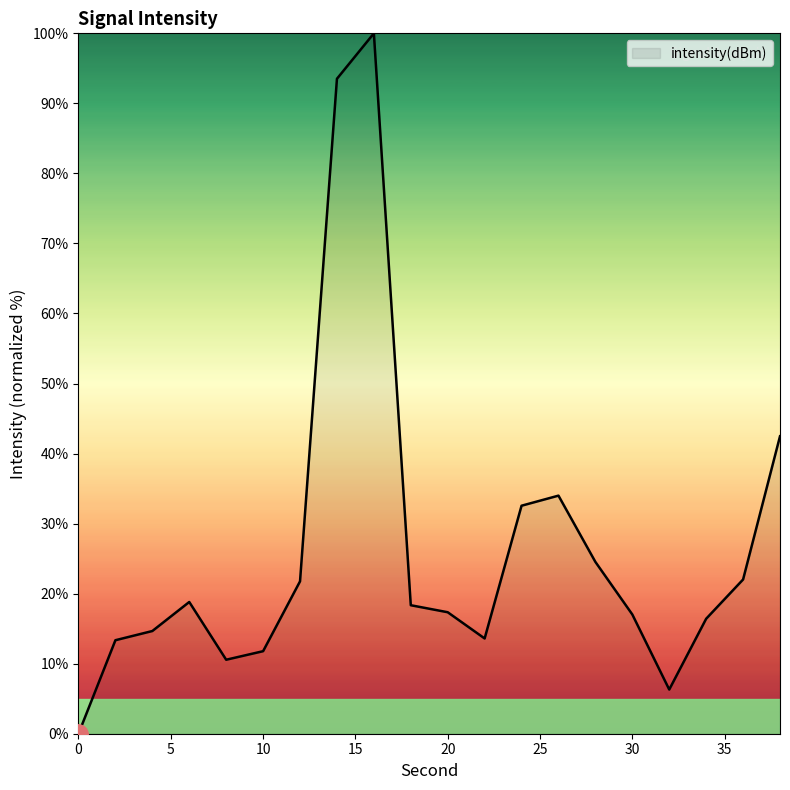

What is the greatest value displayed?

100.0